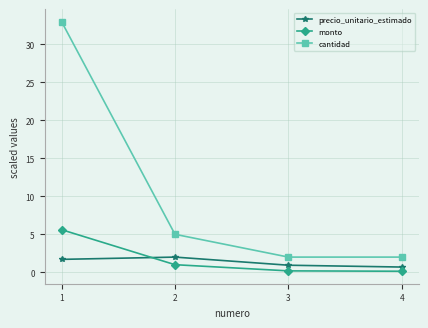

The cantidad series shows 3.1 at 4. True or false?

False